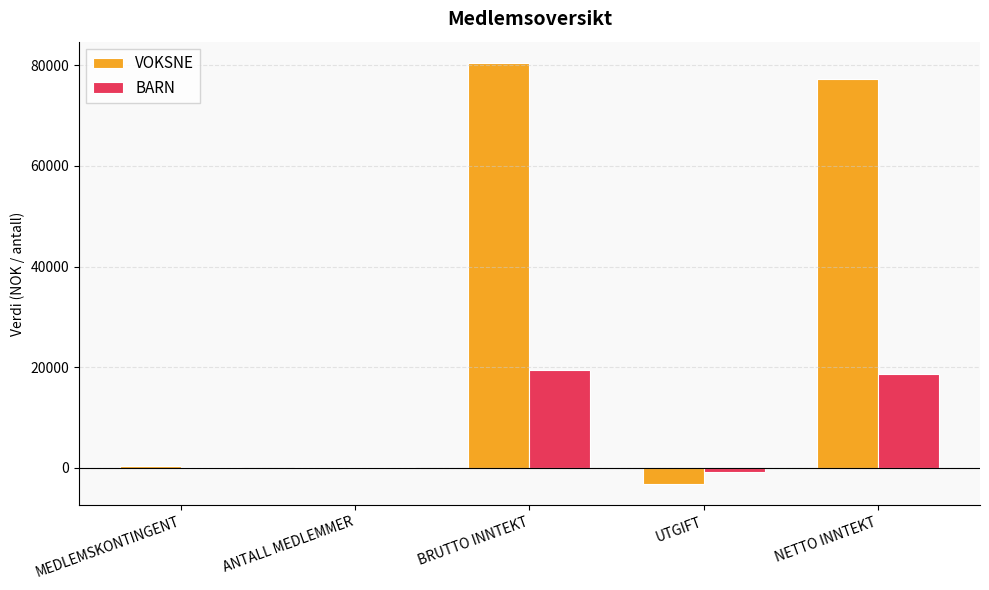

How many groups of bars are there?

5